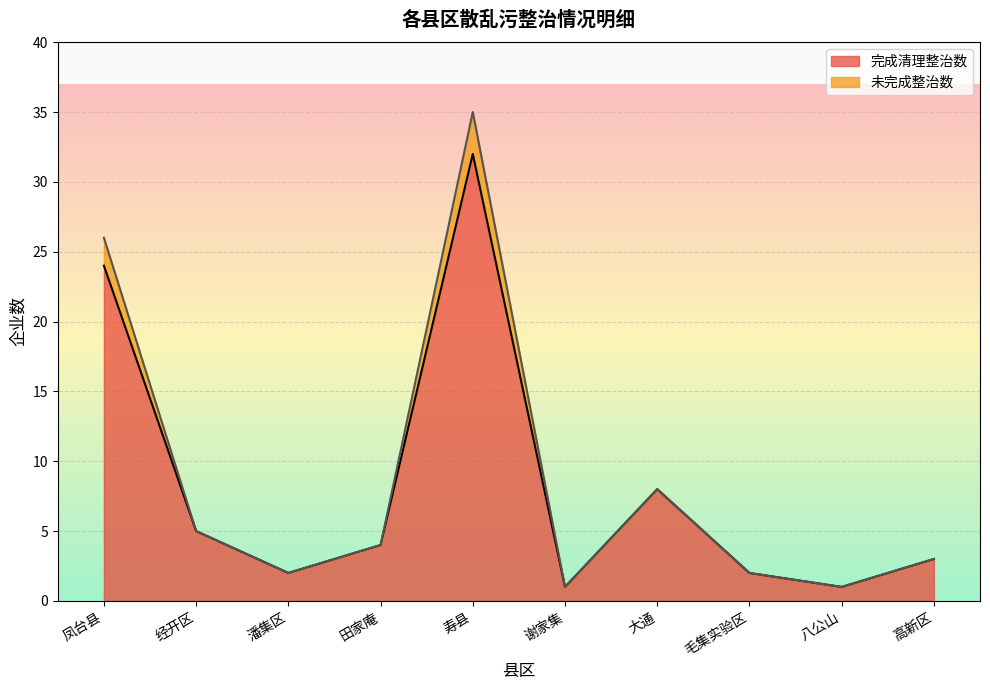

At which category does the chart reach its peak across all series?

寿县